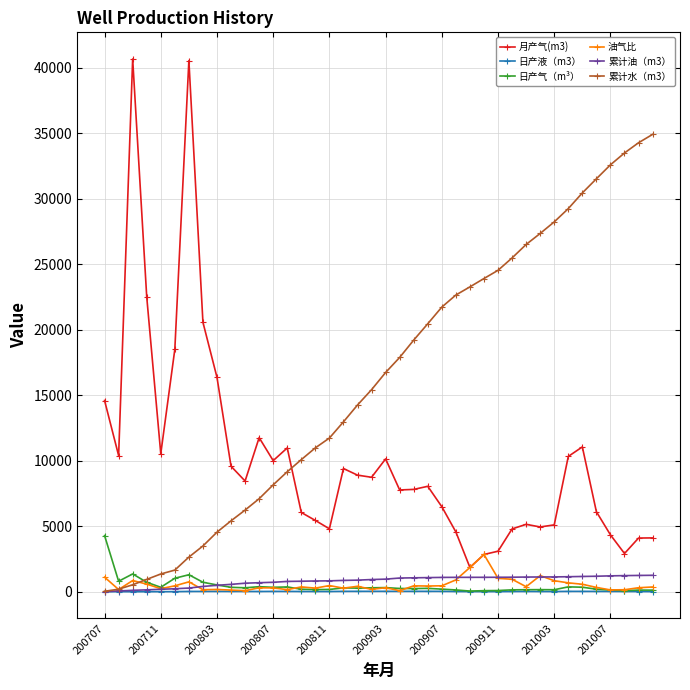

Which series has the largest total across all categories?

累计水（m3）